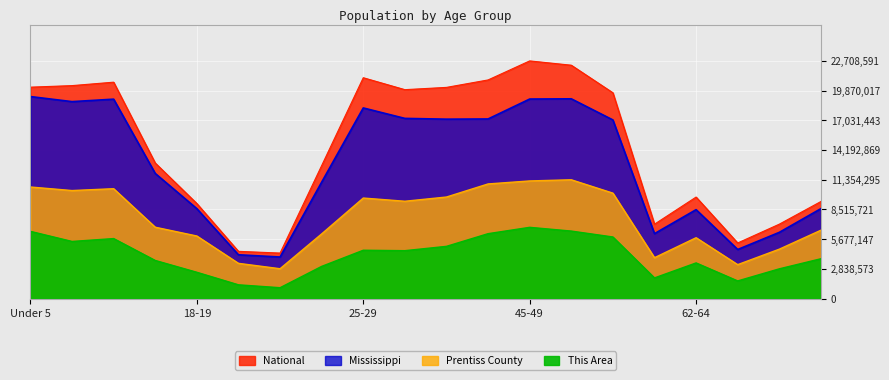

What position from the left is 10 to 14?

3